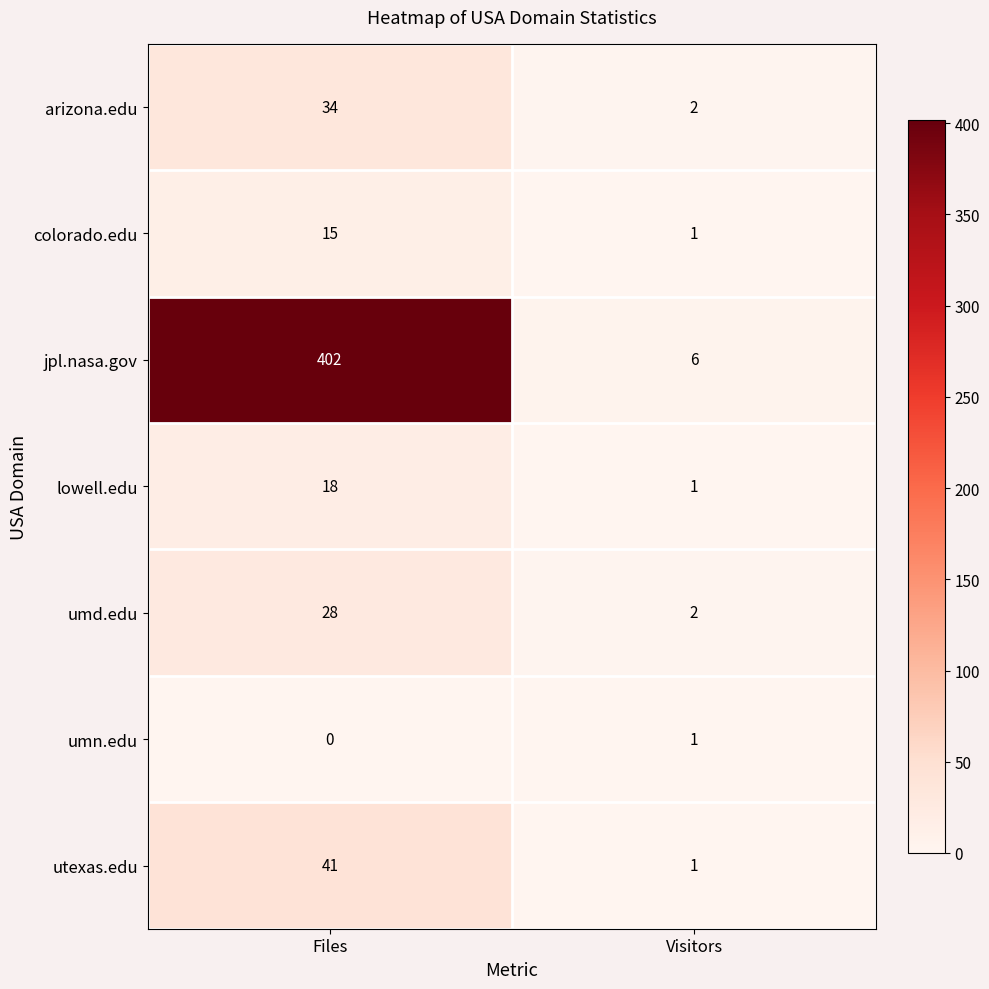

Which label corresponds to the smallest value in the chart?

Files